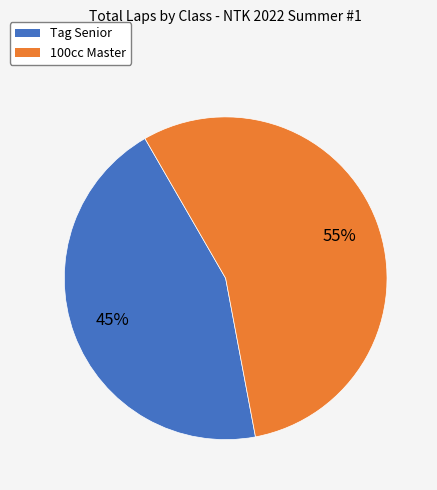

Which slice is the smallest?

Tag Senior